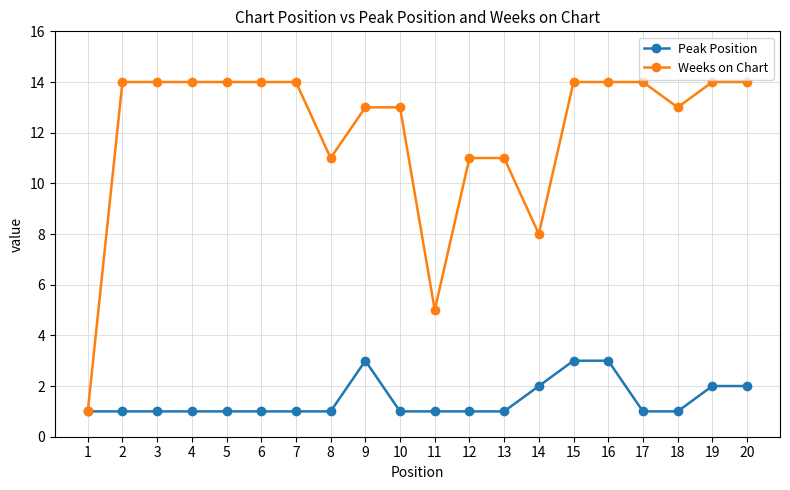

At which label is Weeks on Chart closest to 7?

14